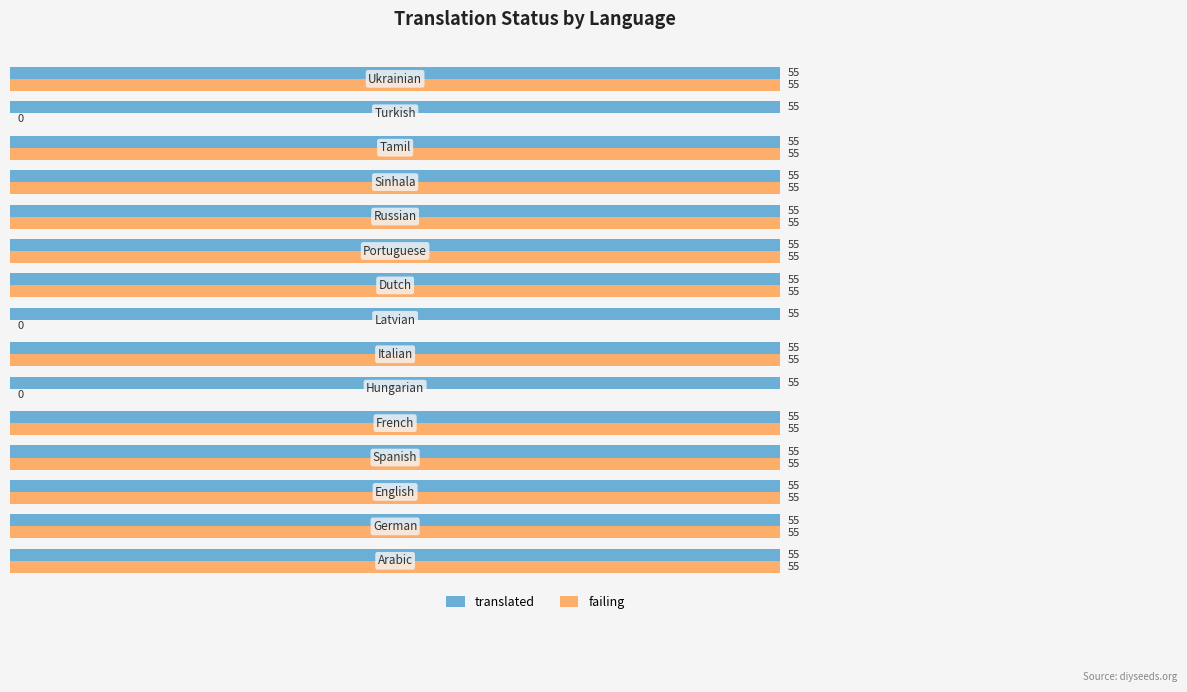

What is the greatest value displayed?

55